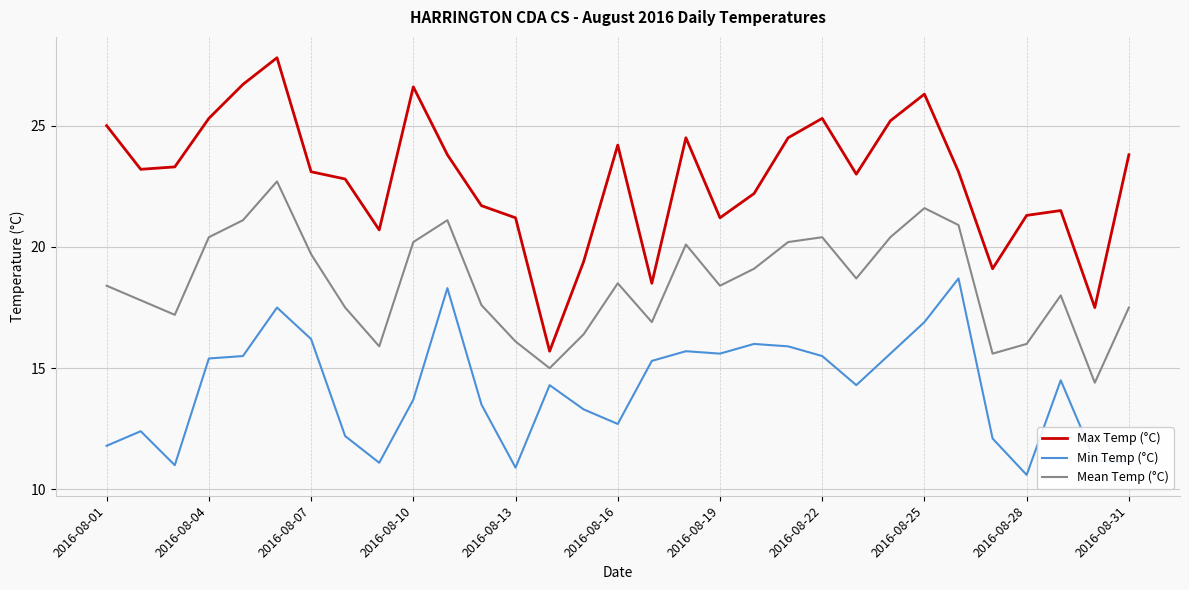

What is the difference between the maximum and minimum values in the Min Temp (°C) series?

8.1